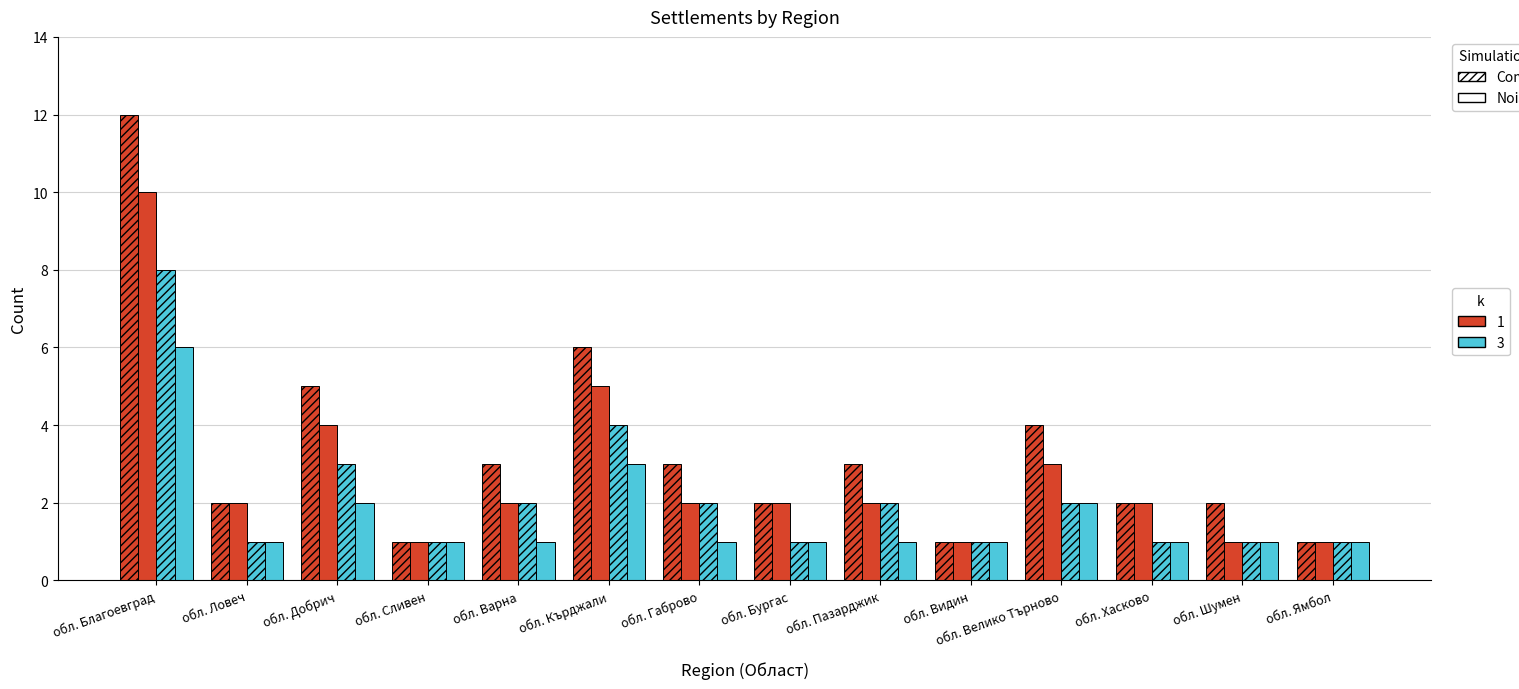

How many bars are there in each group?

4